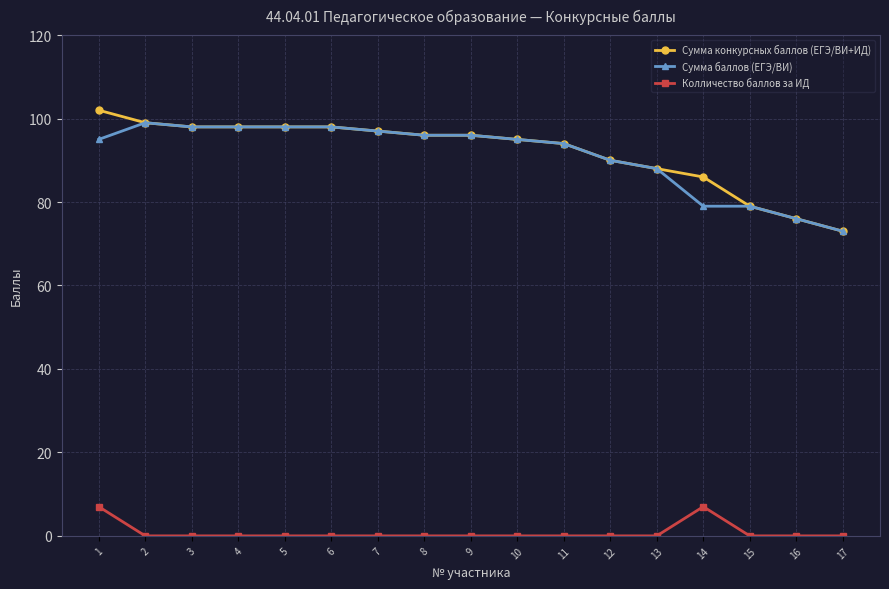

What is the sum of the Сумма баллов (ЕГЭ/ВИ) values at 9 and 7?

193